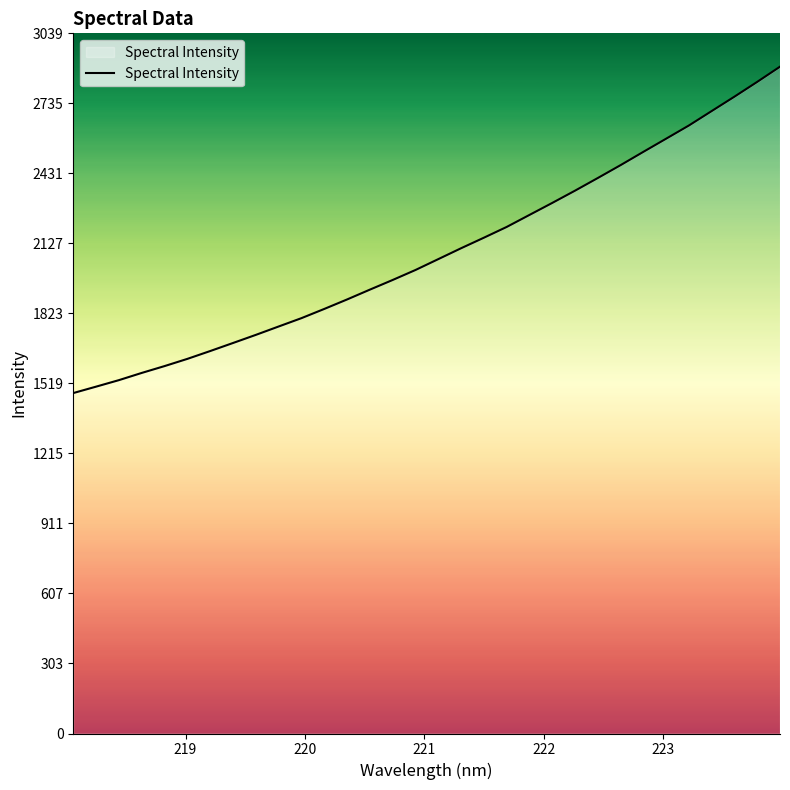

What is the difference between the maximum and minimum values?

1417.0